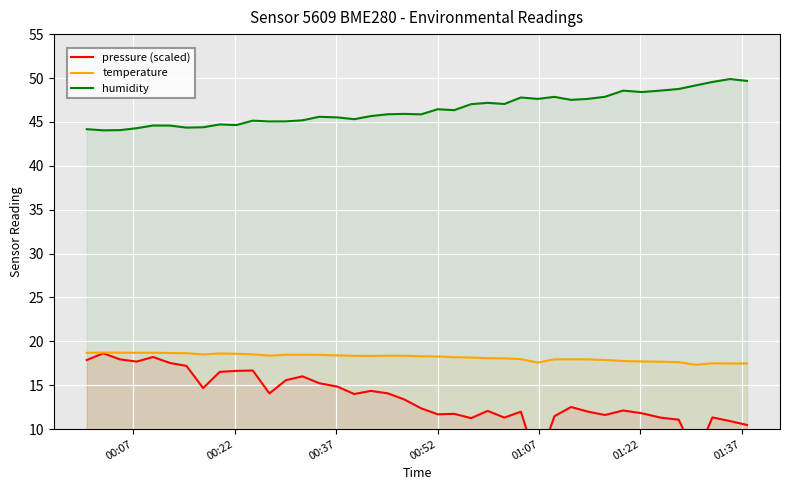

What is the maximum value for humidity?

49.9